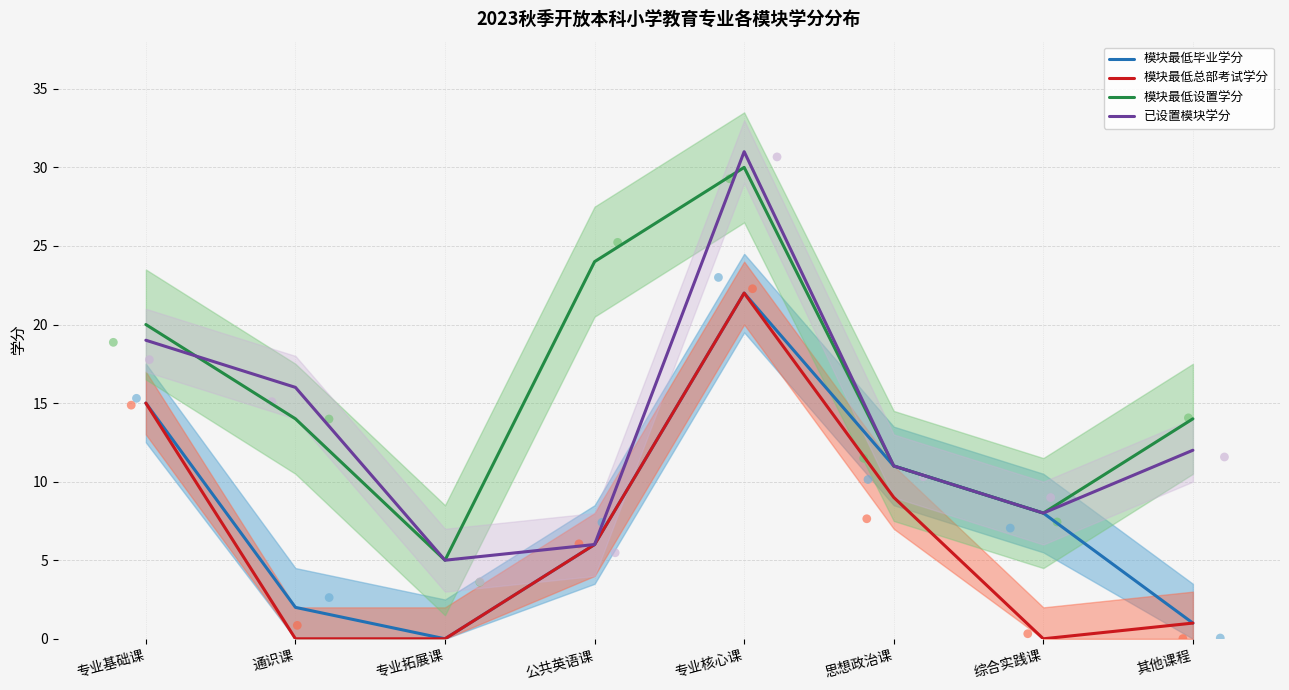

Is the value of 已设置模块学分 at 思想政治课 greater than the value of 模块最低毕业学分 at 通识课?

Yes